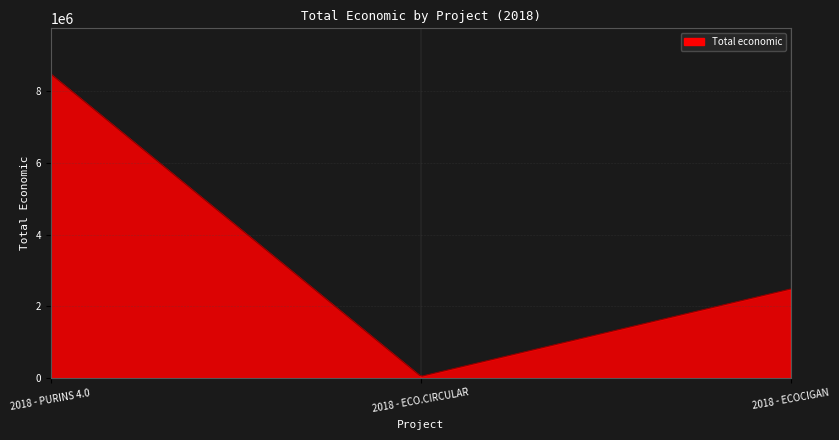

What is the difference between the maximum and minimum values?

8433990.6